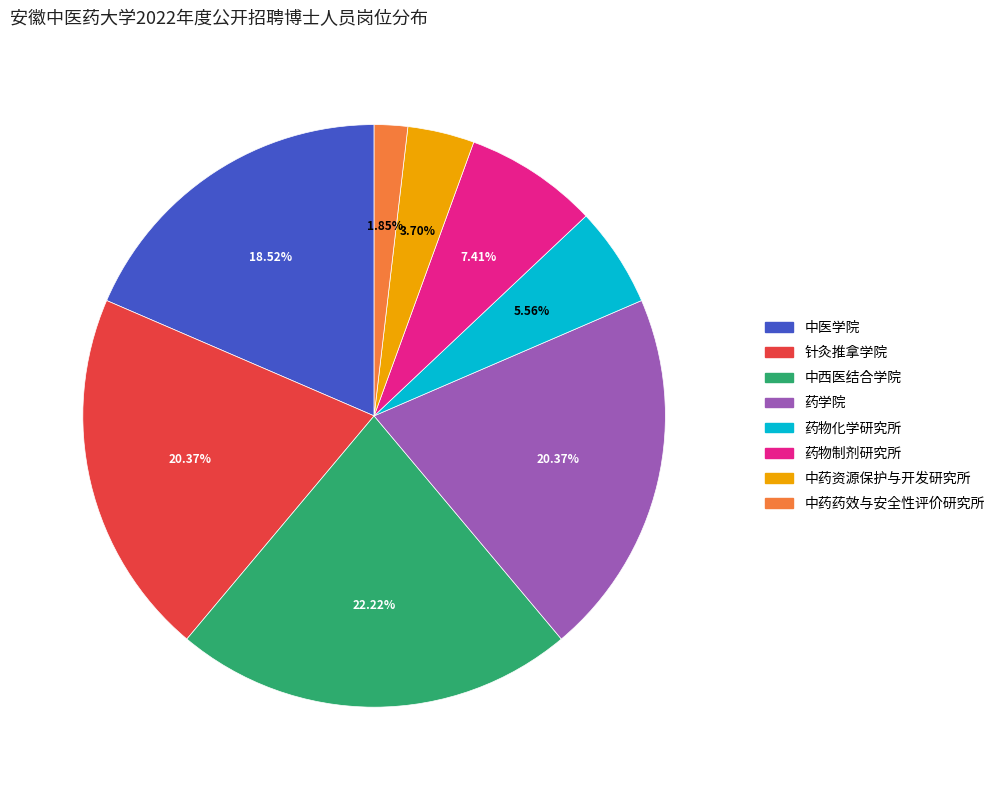

How many slices are in this pie chart?

8